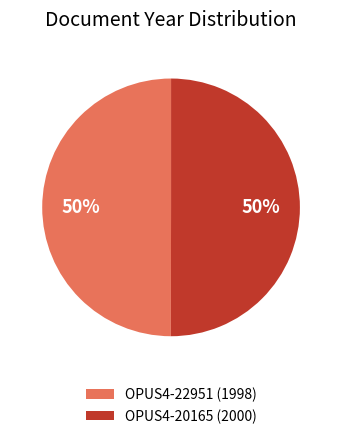

To the nearest percent, what portion does OPUS4-20165 (2000) represent?

50%